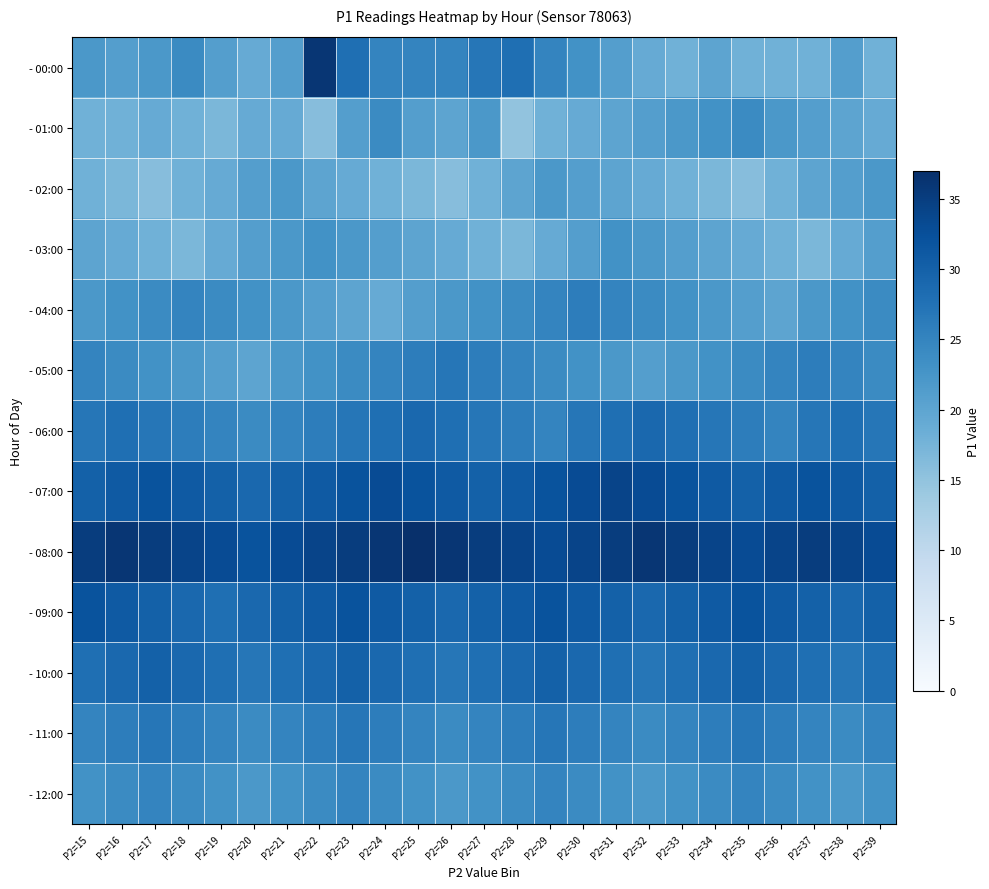

What is the spread (max minus min) of values at P2=32?

17